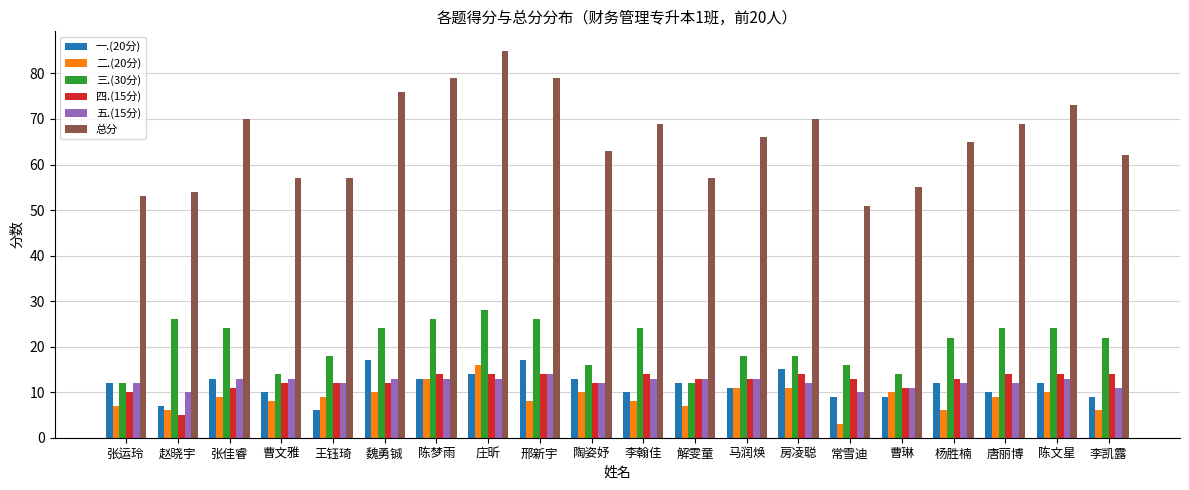

Reading left to right, transcribe all the data shown in this chart.

一.(20分): 12	7	13	10	6	17	13	14	17	13	10	12	11	15	9	9	12	10	12	9
二.(20分): 7	6	9	8	9	10	13	16	8	10	8	7	11	11	3	10	6	9	10	6
三.(30分): 12	26	24	14	18	24	26	28	26	16	24	12	18	18	16	14	22	24	24	22
四.(15分): 10	5	11	12	12	12	14	14	14	12	14	13	13	14	13	11	13	14	14	14
五.(15分): 12	10	13	13	12	13	13	13	14	12	13	13	13	12	10	11	12	12	13	11
总分: 53	54	70	57	57	76	79	85	79	63	69	57	66	70	51	55	65	69	73	62